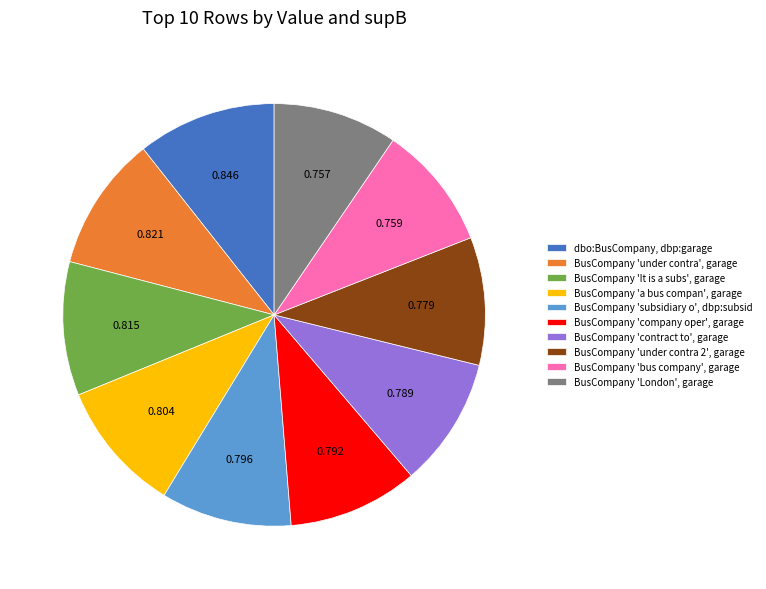

Is the sum of BusCompany 'London', garage and BusCompany 'It is a subs', garage greater than half?

No